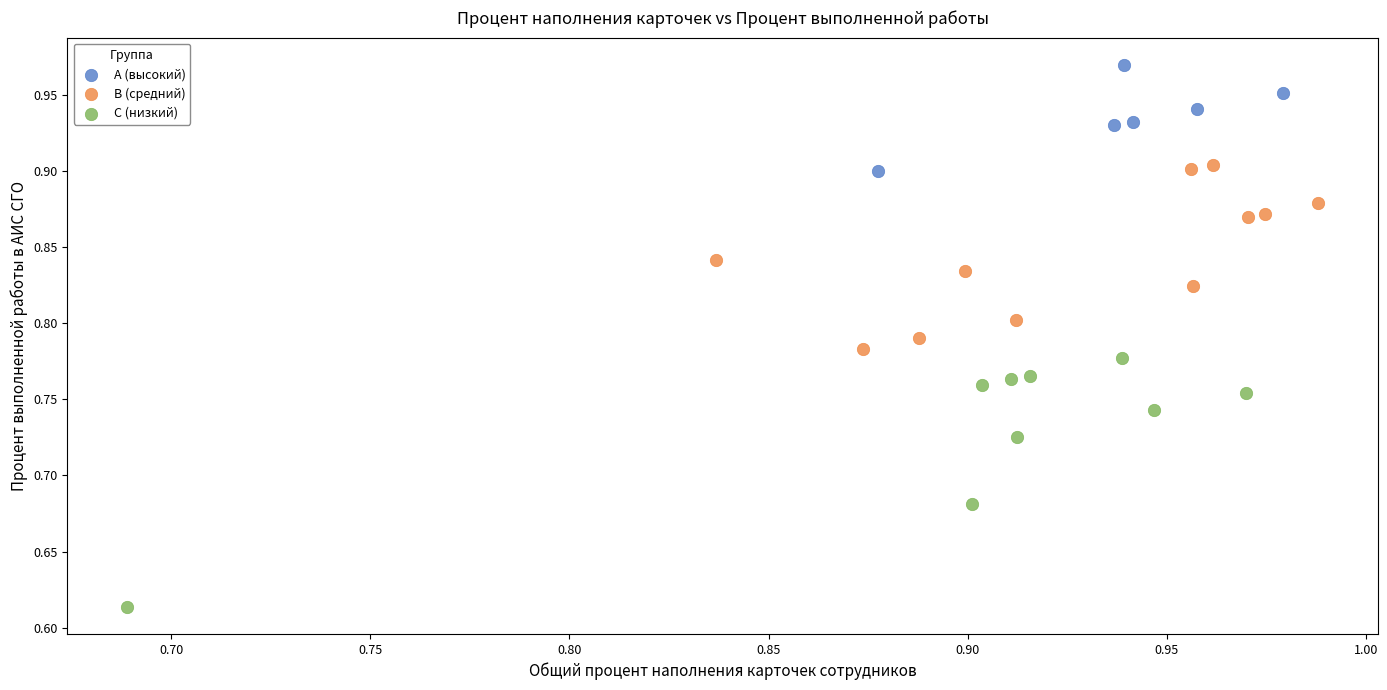

Which series reaches the minimum Y coordinate?

C (низкий)